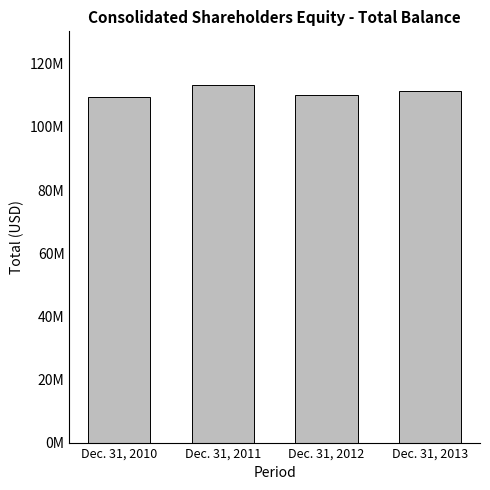

Is it true that the value at Dec. 31, 2011 is 57171859?

False